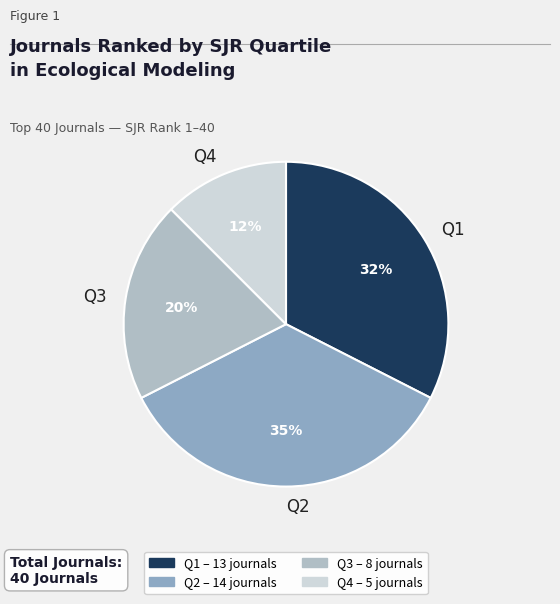

Combined, do Q1 and Q4 account for over 50%?

No